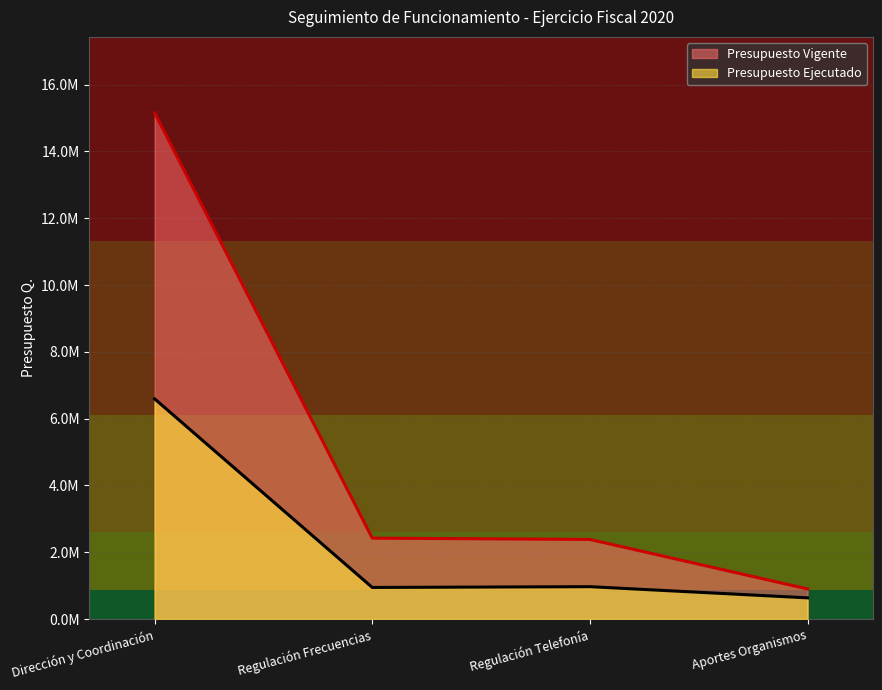

At which category is the sum across all series the highest?

Dirección y Coordinación